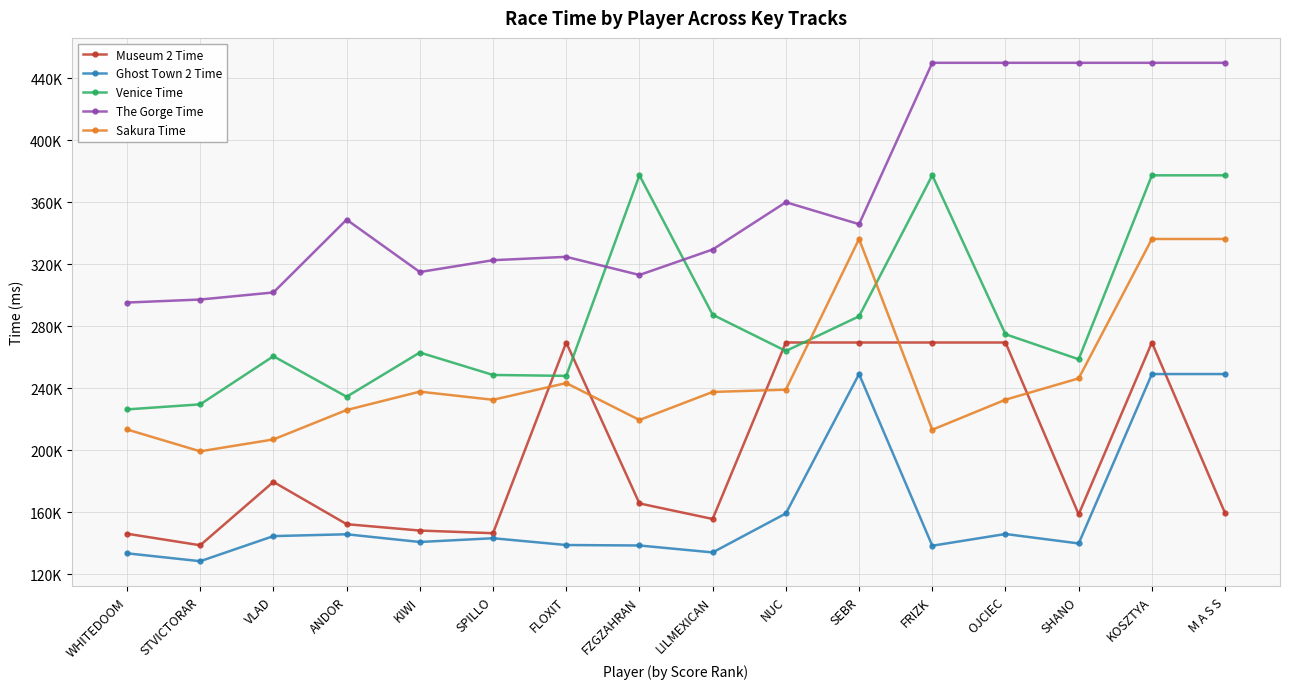

Does the chart have visible grid lines?

Yes